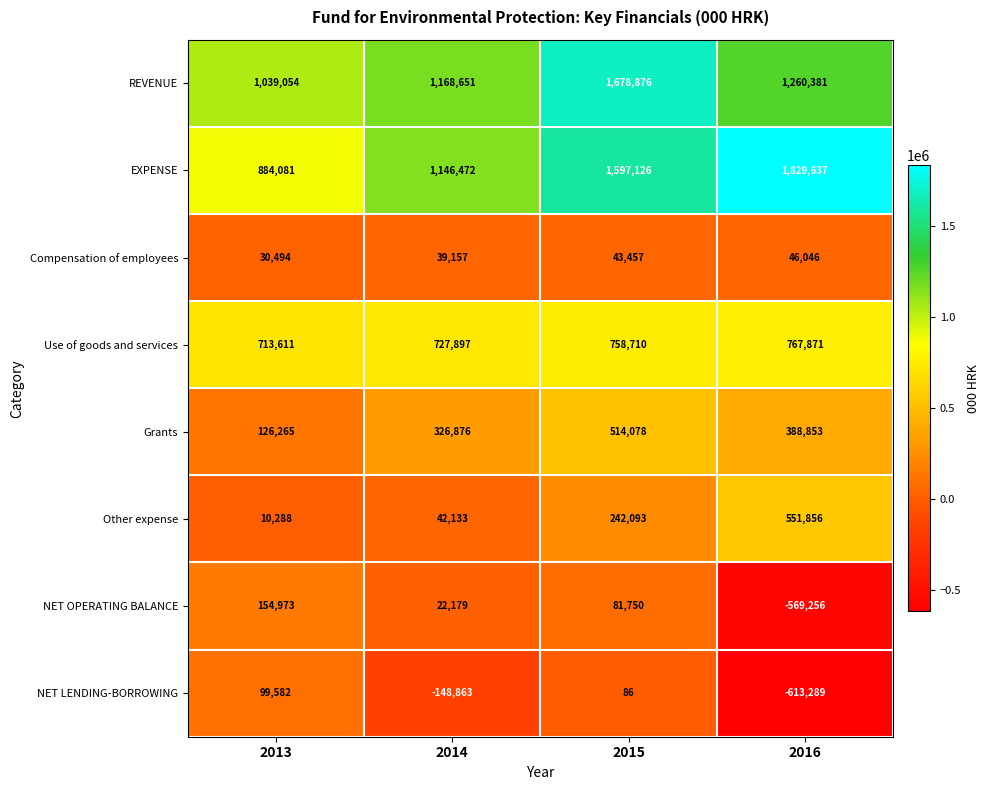

Which series has the largest total across all categories?

EXPENSE